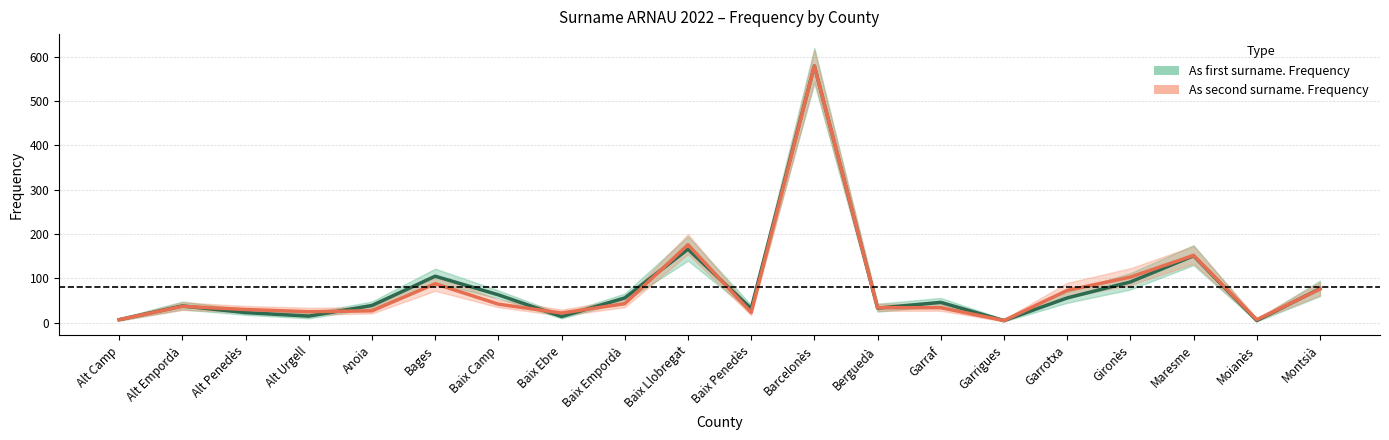

Rank the series at Gironès from highest to lowest value.

As second surname. Frequency, As first surname. Frequency